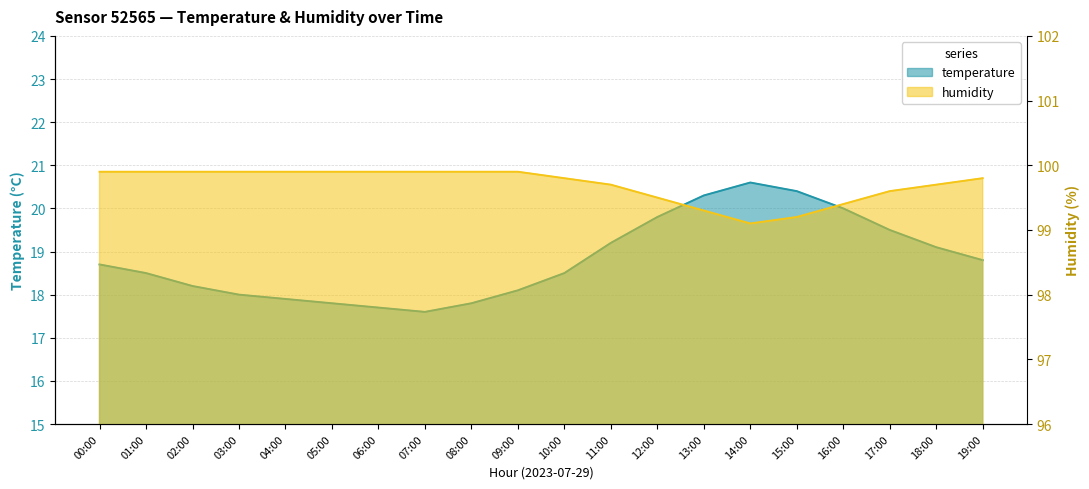

What are all the series names shown in the legend?

temperature, humidity